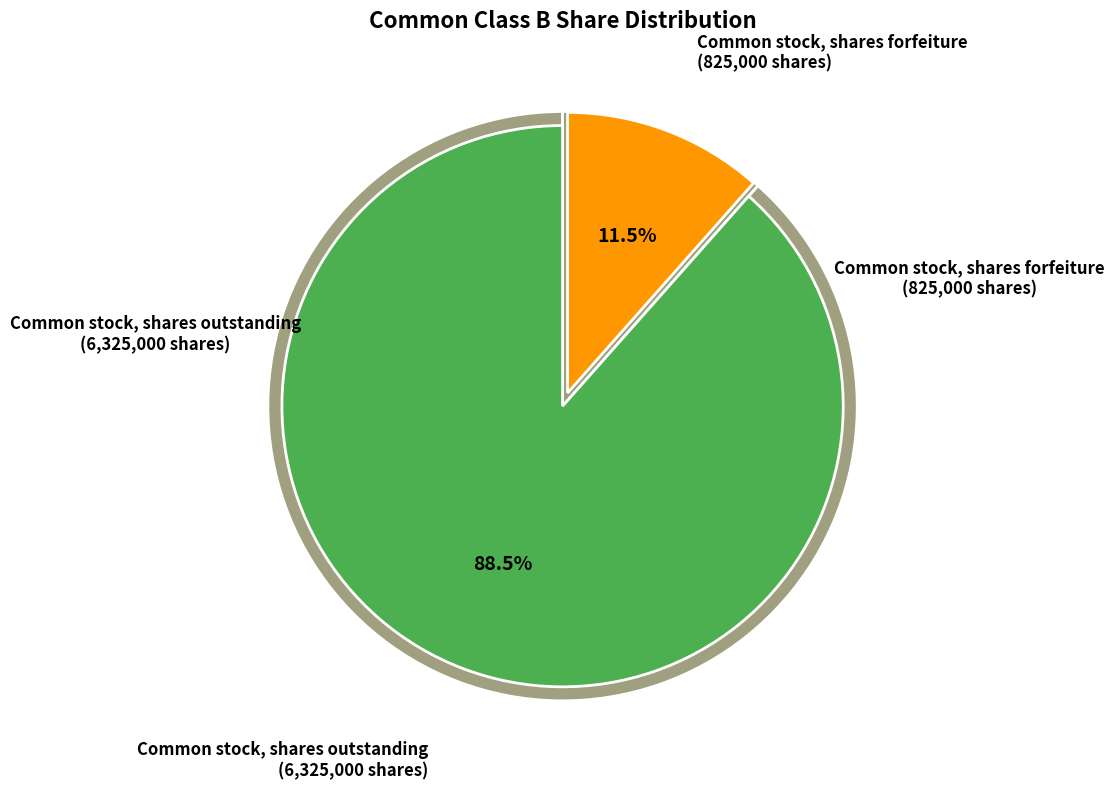

The Common stock, shares forfeiture slice represents 12% of the pie. True or false?

True